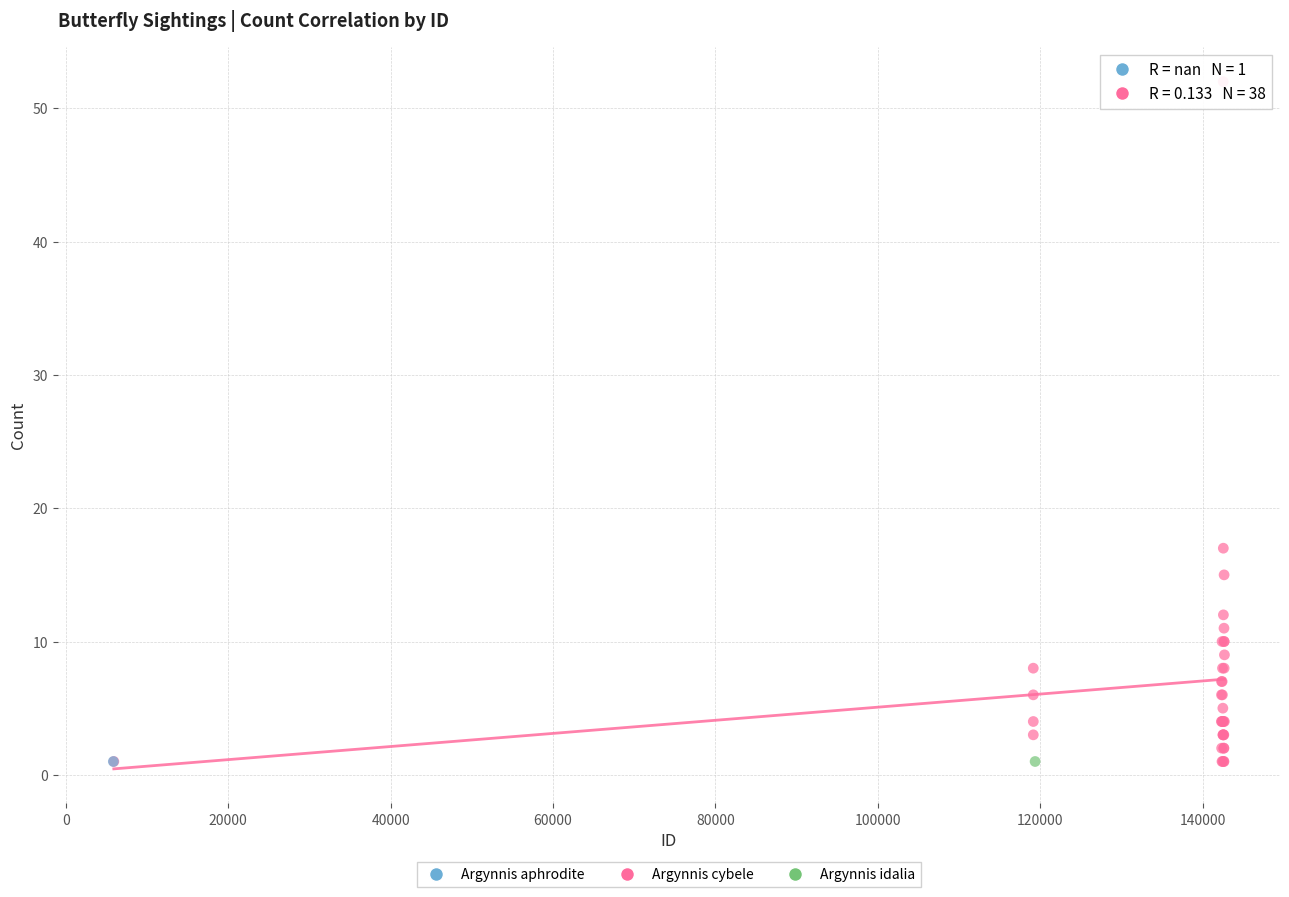

What are all the series names shown in the legend?

Argynnis aphrodite, Argynnis cybele, Argynnis idalia